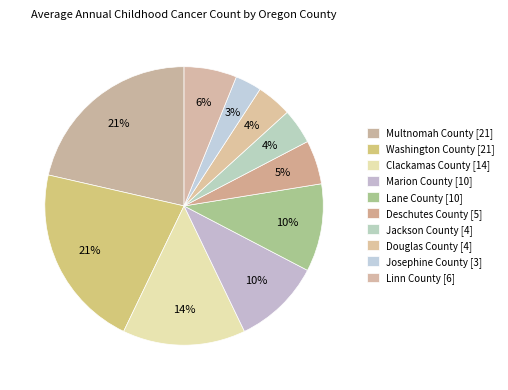

What percentage is NOT represented by Josephine County?

96.9%